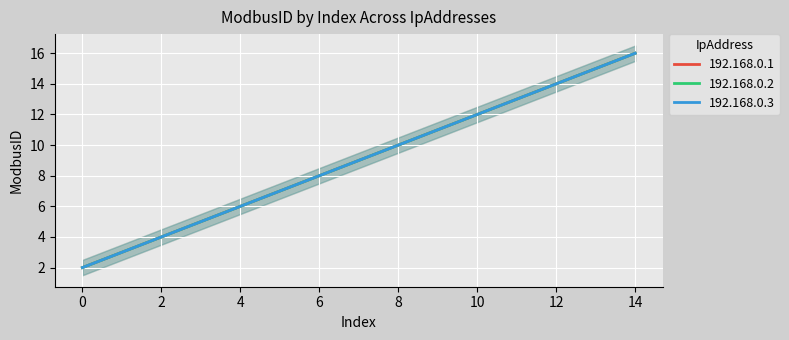

At which label does 192.168.0.2 reach its peak?

14